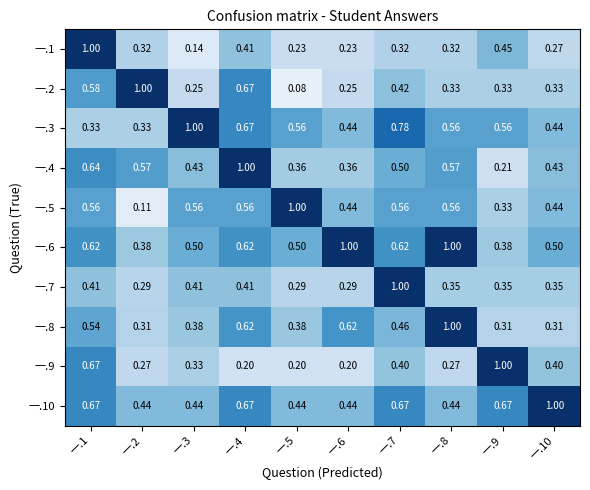

Is the value of 一.2 at 一.8 greater than the value of 一.4 at 一.6?

No